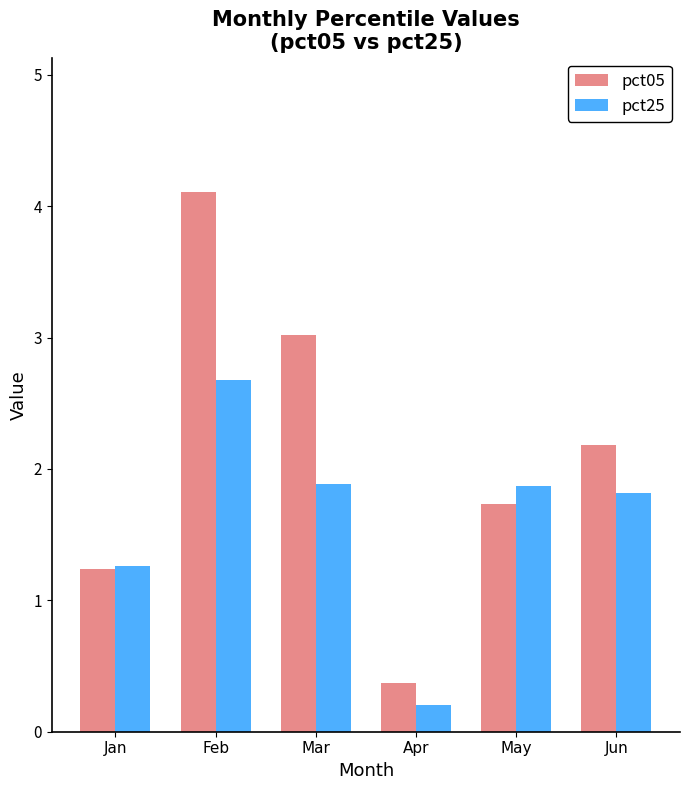

Which label corresponds to the smallest value in the chart?

Apr